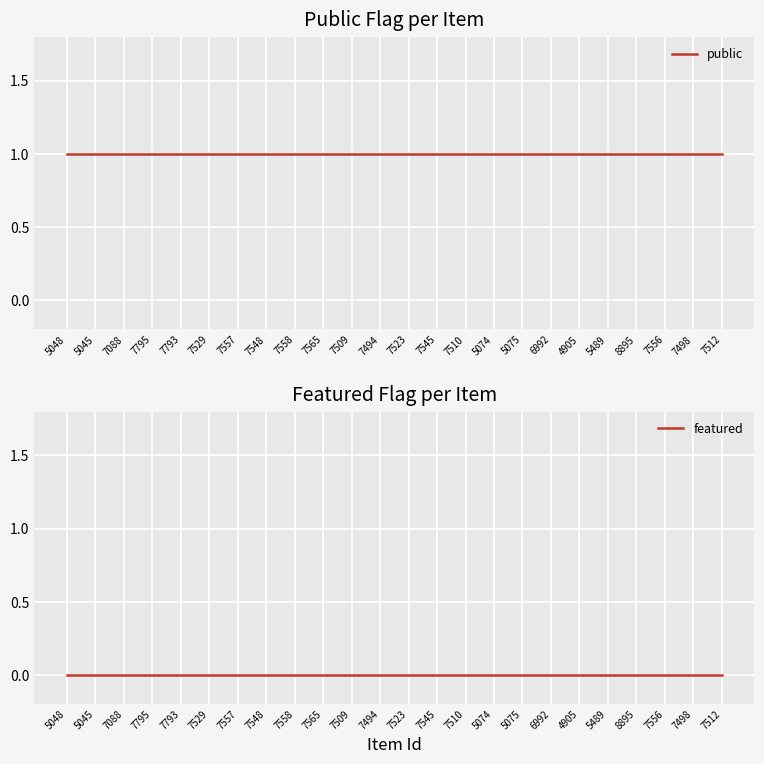

List the series in order of their peak value, lowest first.

featured, public